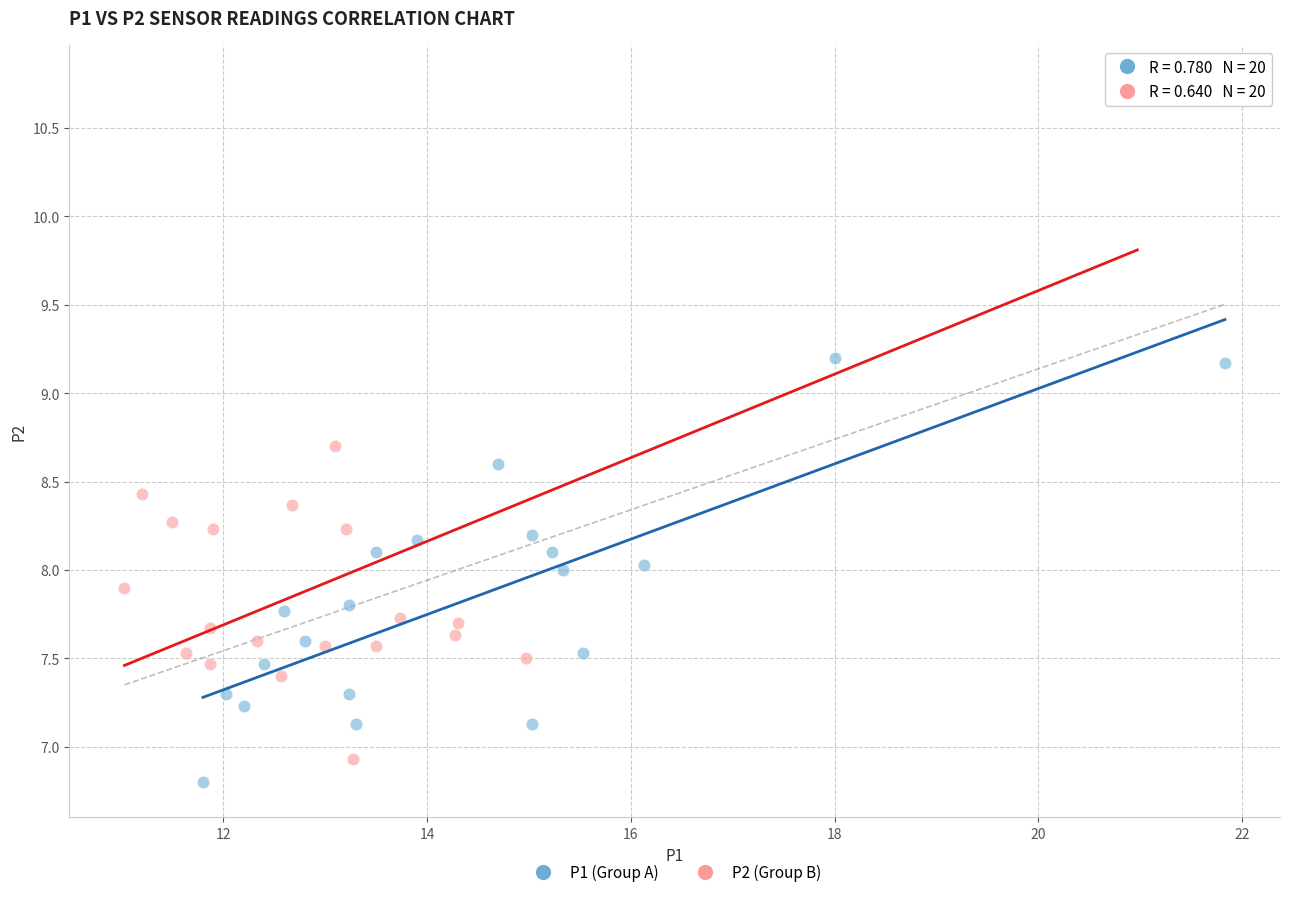

Which series reaches the maximum Y coordinate?

P2 (Group B)